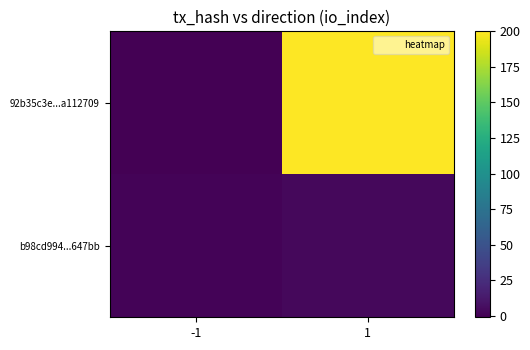

List the series in order of their peak value, highest first.

92b35c3e...a112709, b98cd994...647bb